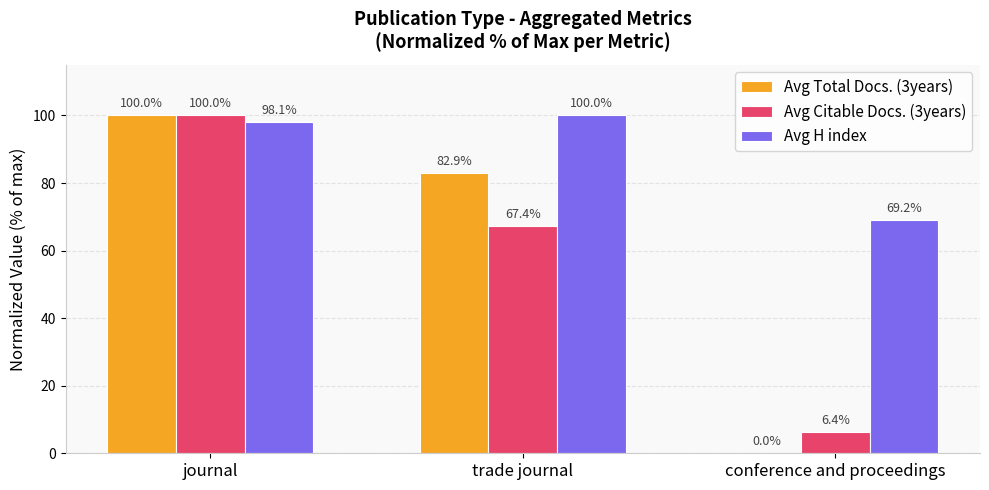

True or false: Avg H index has a value of 167.4 at trade journal.

False